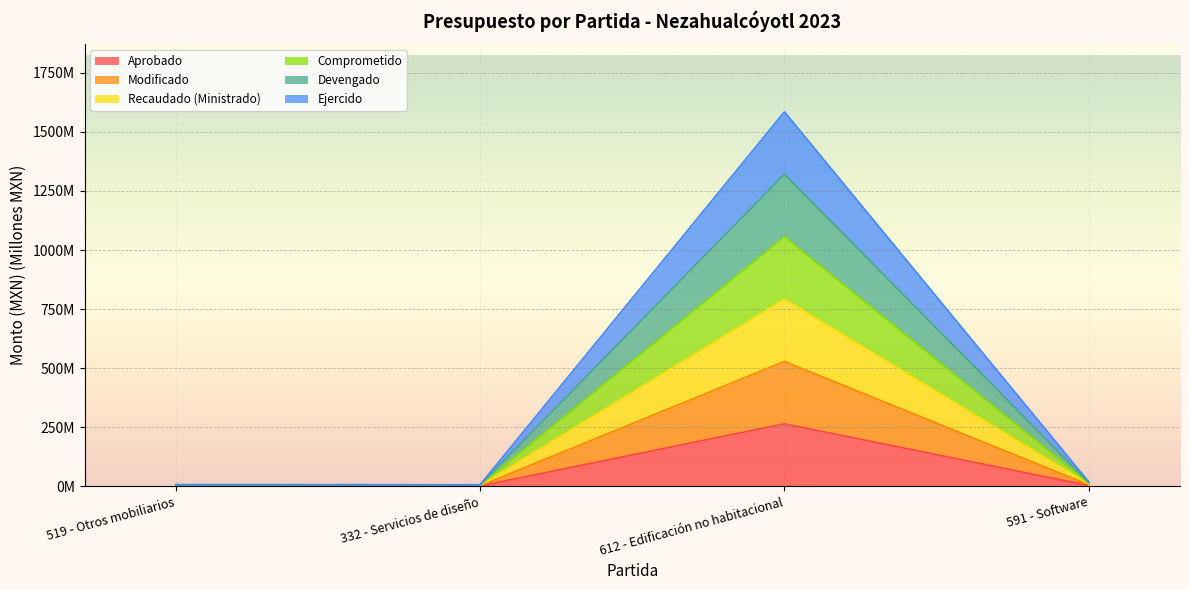

Does the chart display data point markers on the line(s)?

No